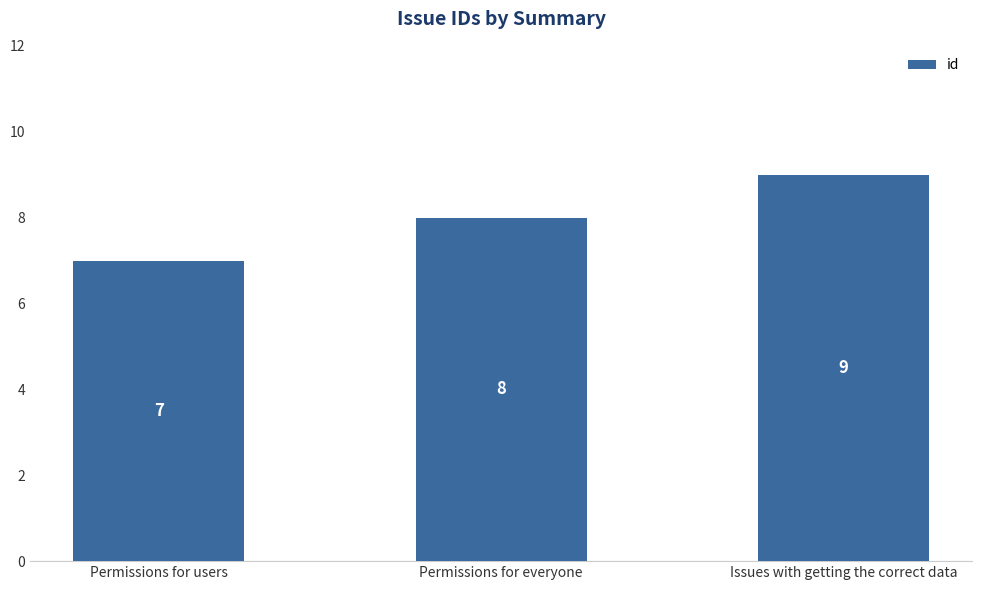

What is the label of the 1st bar from the left?

Permissions for users